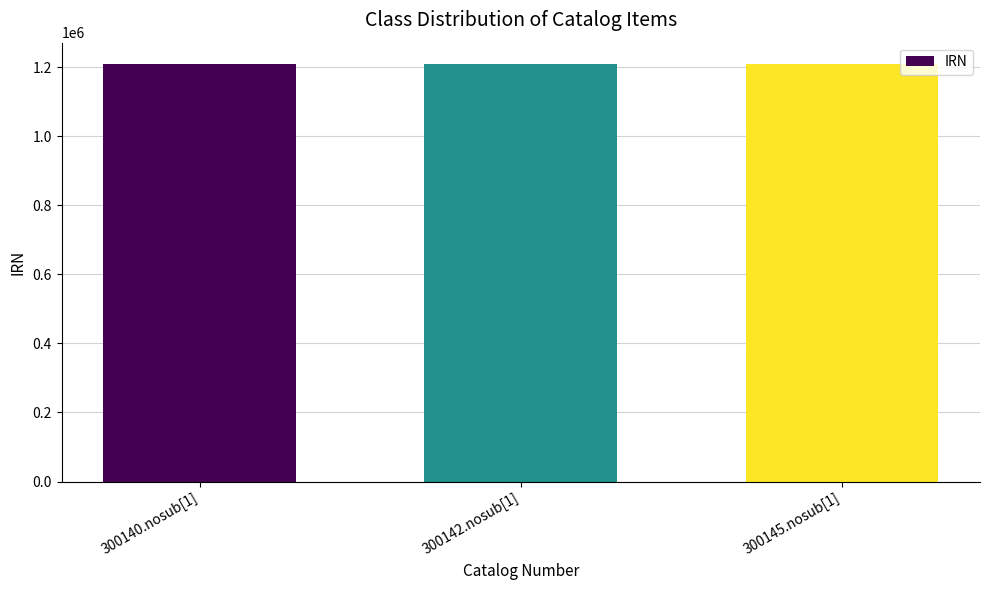

What is the greatest value displayed?

1210804